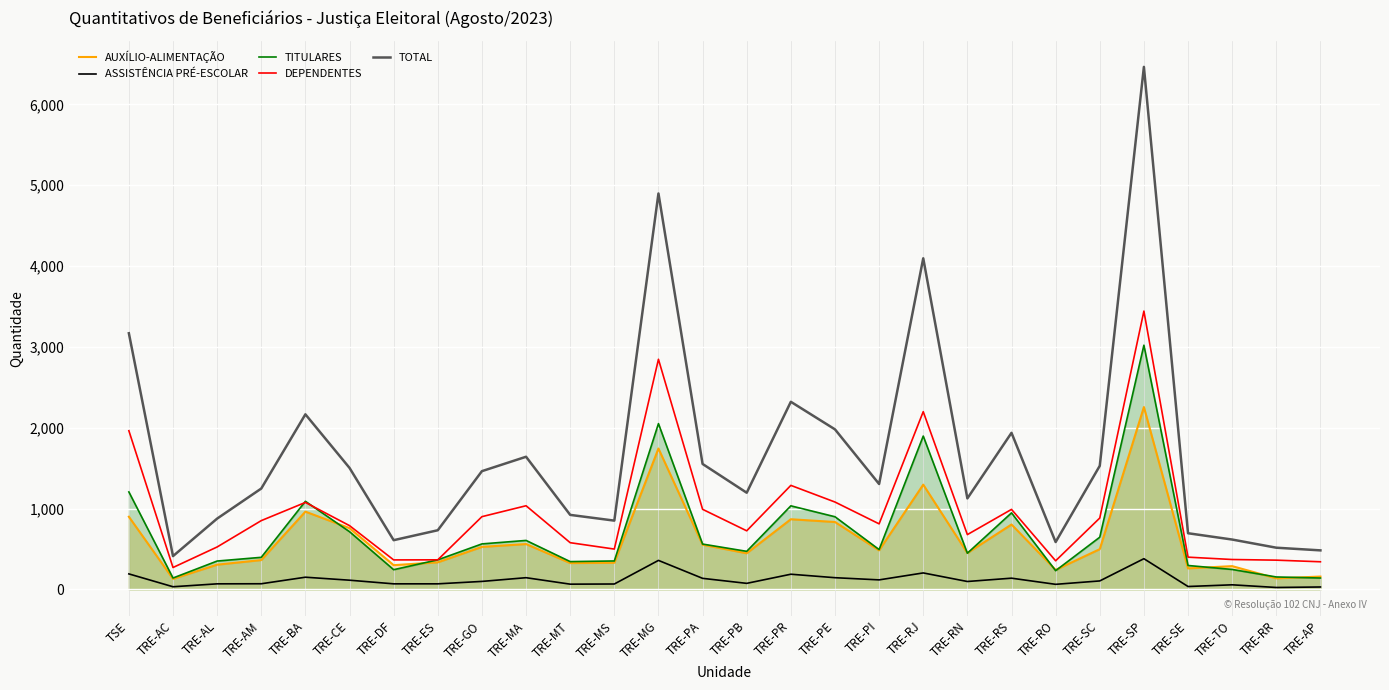

Which series has the largest total across all categories?

TOTAL